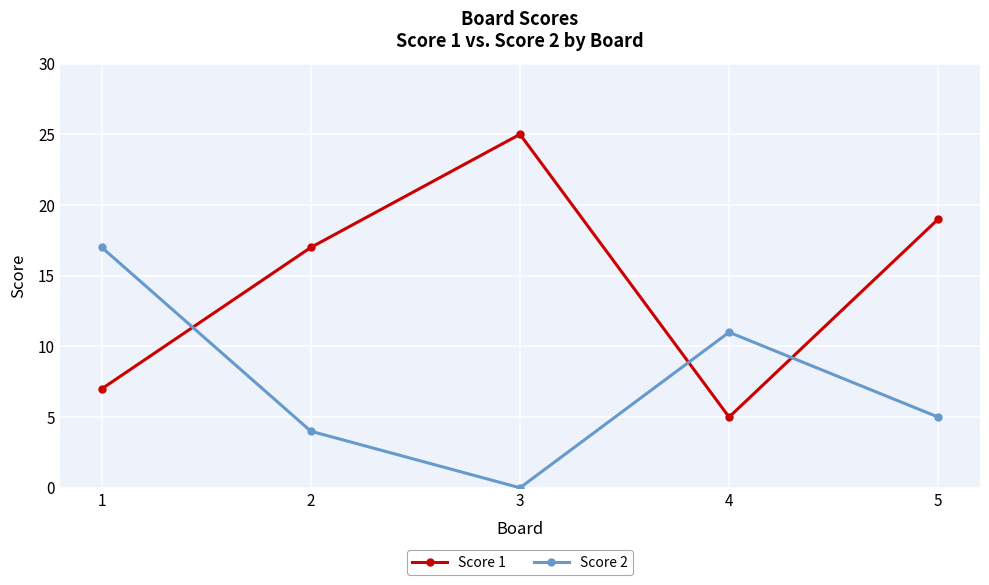

True or false: Score 1 has more than 0 interior local peaks.

True